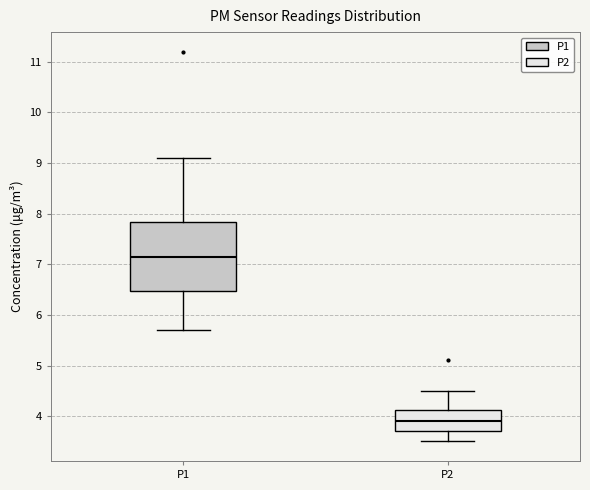

Where is the upper edge of the box for P2 on the y-axis? The values are not printed on the chart, so give them approximately, as read against the axis.

4.1